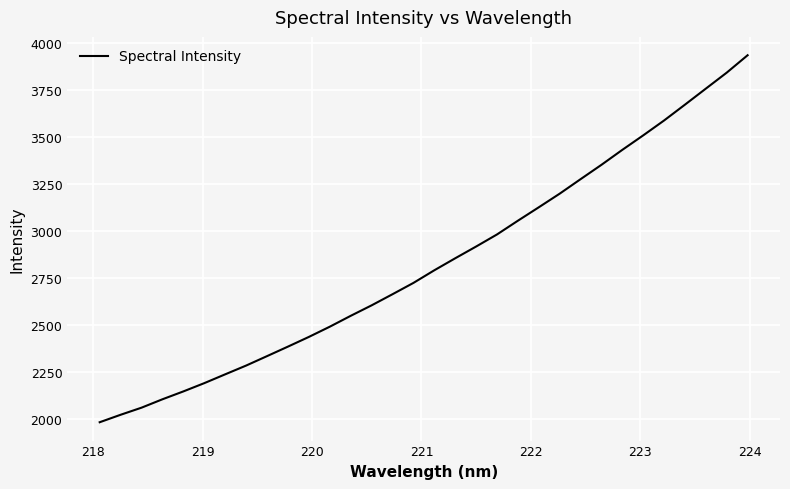

What is the difference between the maximum and minimum values?

1953.1